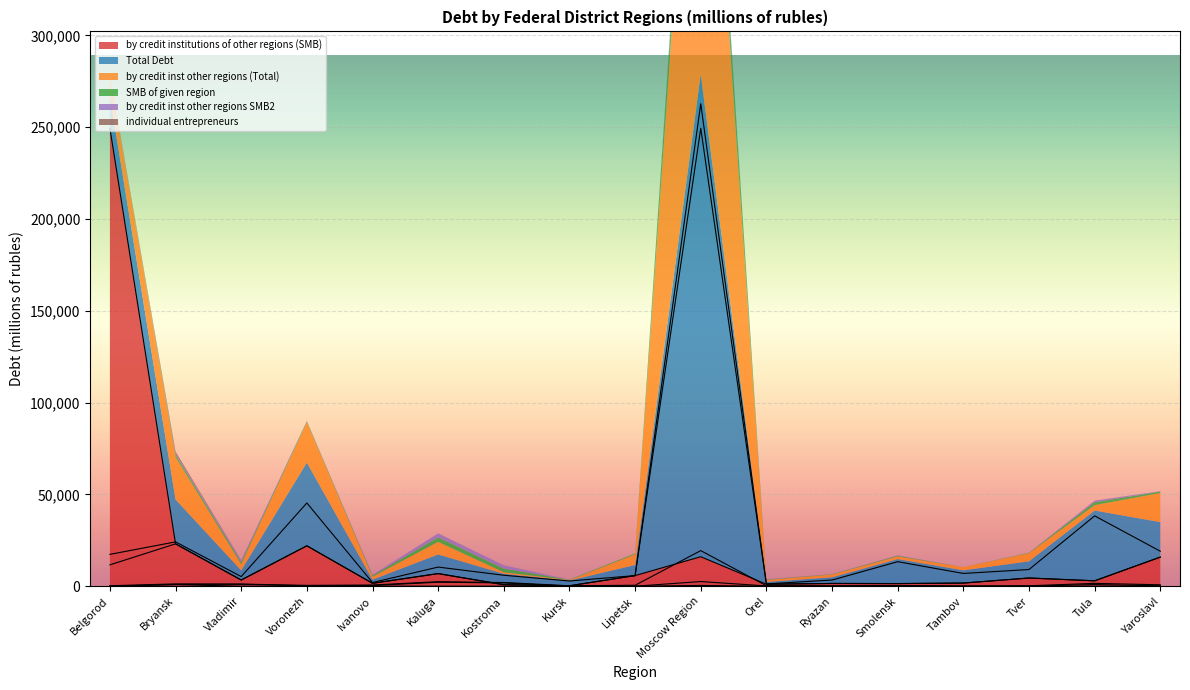

True or false: SMB of given region and individual entrepreneurs cross at least once.

False